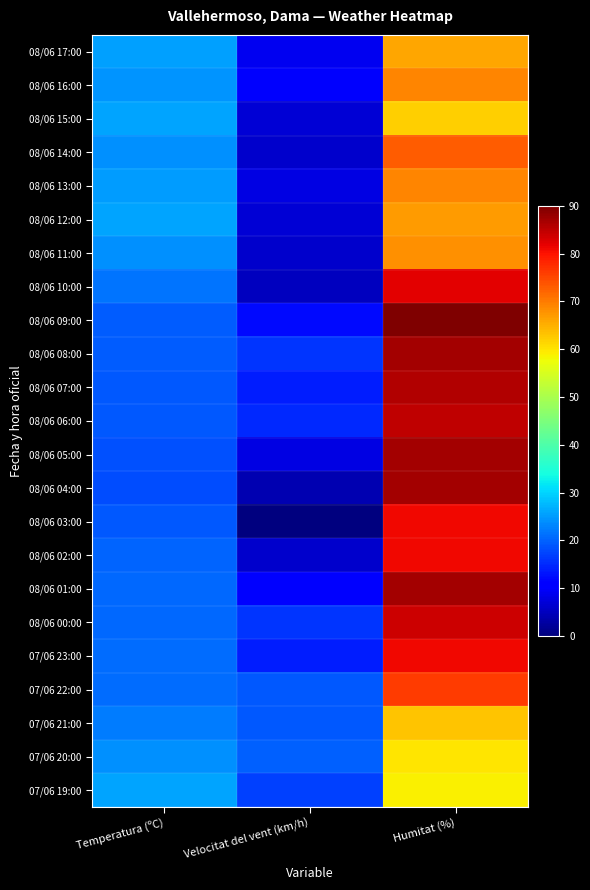

Reading left to right, transcribe all the data shown in this chart.

08/06 17:00: Temperatura (ºC)=25.4	Velocitat del vent (km/h)=9.0	Humitat (%)=66.0
08/06 16:00: Temperatura (ºC)=24.3	Velocitat del vent (km/h)=10.0	Humitat (%)=69.0
08/06 15:00: Temperatura (ºC)=25.7	Velocitat del vent (km/h)=7.0	Humitat (%)=62.0
08/06 14:00: Temperatura (ºC)=24.2	Velocitat del vent (km/h)=6.0	Humitat (%)=73.0
08/06 13:00: Temperatura (ºC)=25.2	Velocitat del vent (km/h)=8.0	Humitat (%)=69.0
08/06 12:00: Temperatura (ºC)=25.9	Velocitat del vent (km/h)=7.0	Humitat (%)=67.0
08/06 11:00: Temperatura (ºC)=24.2	Velocitat del vent (km/h)=6.0	Humitat (%)=68.0
08/06 10:00: Temperatura (ºC)=21.6	Velocitat del vent (km/h)=5.0	Humitat (%)=82.0
08/06 09:00: Temperatura (ºC)=19.6	Velocitat del vent (km/h)=12.0	Humitat (%)=90.0
08/06 08:00: Temperatura (ºC)=19.4	Velocitat del vent (km/h)=16.0	Humitat (%)=87.0
08/06 07:00: Temperatura (ºC)=19.2	Velocitat del vent (km/h)=14.0	Humitat (%)=86.0
08/06 06:00: Temperatura (ºC)=19.1	Velocitat del vent (km/h)=15.0	Humitat (%)=85.0
08/06 05:00: Temperatura (ºC)=18.5	Velocitat del vent (km/h)=8.0	Humitat (%)=87.0
08/06 04:00: Temperatura (ºC)=18.2	Velocitat del vent (km/h)=4.0	Humitat (%)=87.0
08/06 03:00: Temperatura (ºC)=19.1	Velocitat del vent (km/h)=0.0	Humitat (%)=81.0
08/06 02:00: Temperatura (ºC)=20.3	Velocitat del vent (km/h)=6.0	Humitat (%)=81.0
08/06 01:00: Temperatura (ºC)=20.4	Velocitat del vent (km/h)=11.0	Humitat (%)=87.0
08/06 00:00: Temperatura (ºC)=20.5	Velocitat del vent (km/h)=16.0	Humitat (%)=84.0
07/06 23:00: Temperatura (ºC)=20.8	Velocitat del vent (km/h)=14.0	Humitat (%)=81.0
07/06 22:00: Temperatura (ºC)=21.0	Velocitat del vent (km/h)=19.0	Humitat (%)=76.0
07/06 21:00: Temperatura (ºC)=22.4	Velocitat del vent (km/h)=19.0	Humitat (%)=63.0
07/06 20:00: Temperatura (ºC)=24.1	Velocitat del vent (km/h)=20.0	Humitat (%)=60.0
07/06 19:00: Temperatura (ºC)=25.9	Velocitat del vent (km/h)=17.0	Humitat (%)=59.0